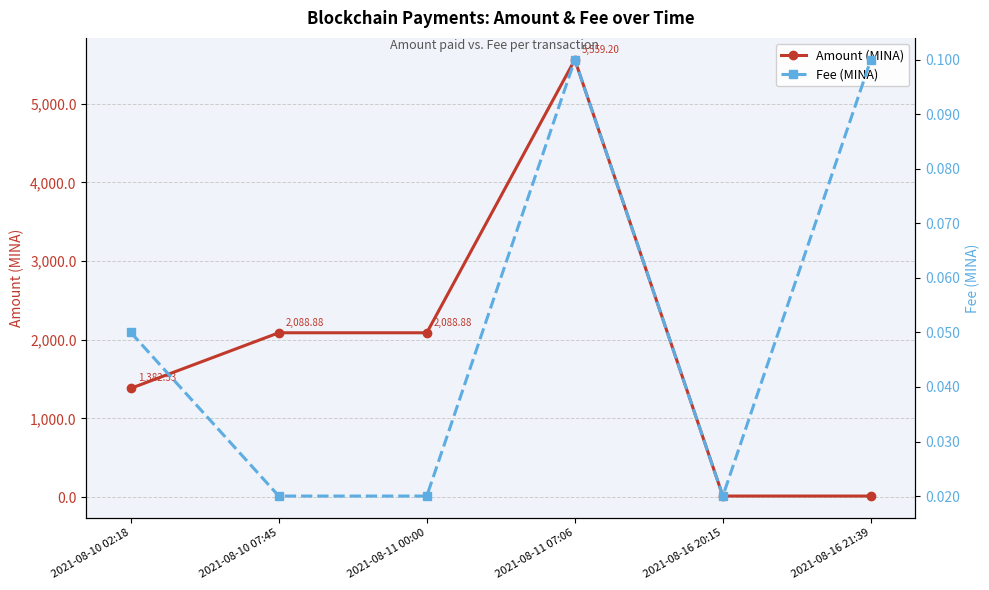

Is the value of Fee (MINA) at 2021-08-16 20:15 greater than the value of Amount (MINA) at 2021-08-11 07:06?

No